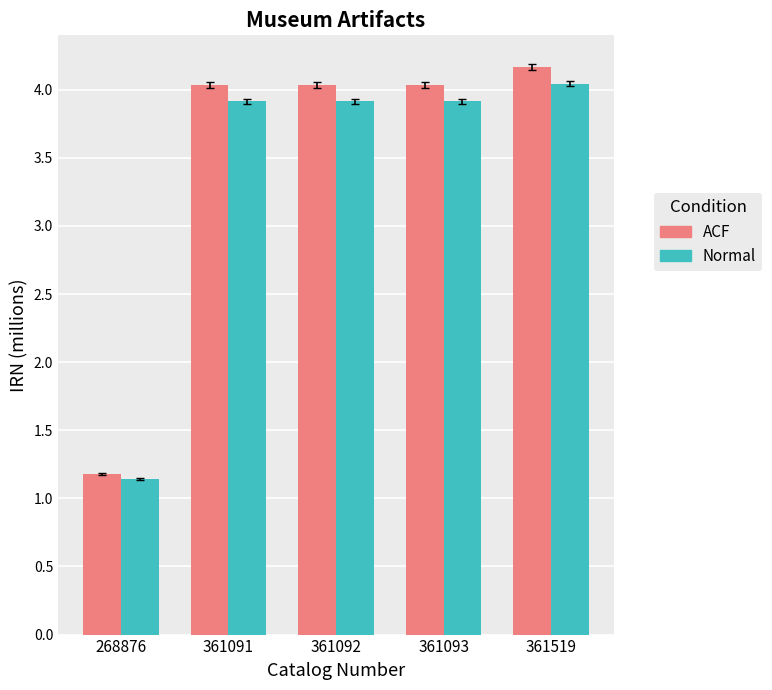

Reading right to left, list all the values displayed in this chart.

ACF: 4.2	4.0	4.0	4.0	1.2
Normal: 4.0	3.9	3.9	3.9	1.1